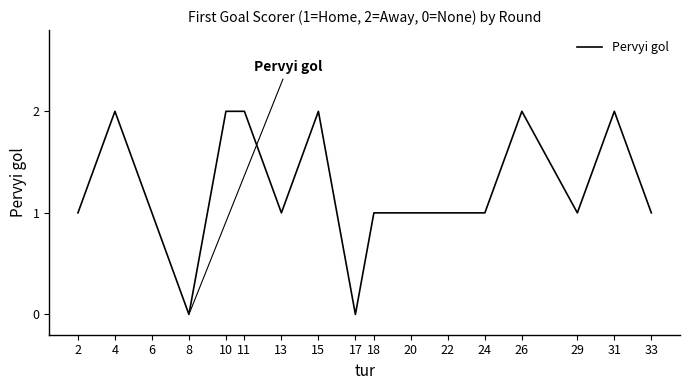

Where is the first local maximum?

4